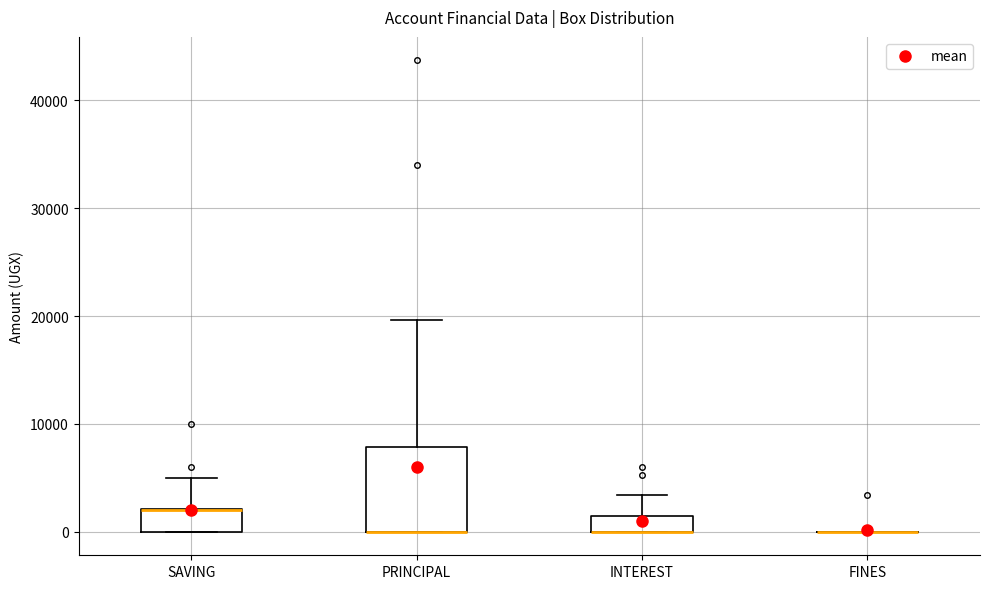

Where does the upper whisker of the box for PRINCIPAL end on the y-axis? The values are not printed on the chart, so give them approximately, as read against the axis.

20000